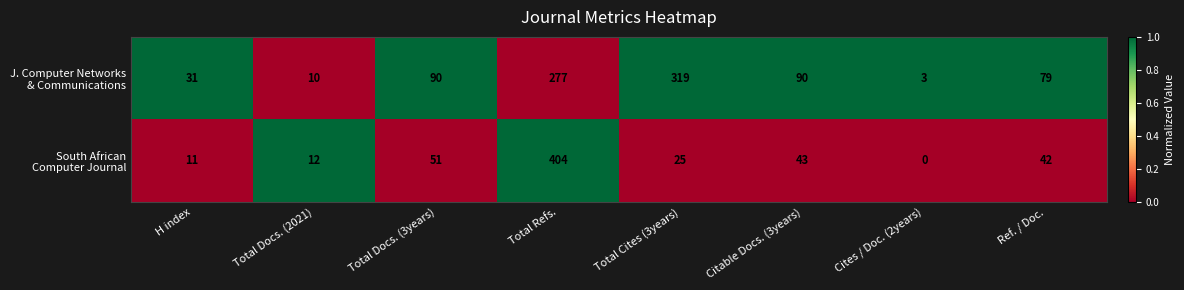

At which category does the chart reach its minimum across all series?

Cites / Doc. (2years)